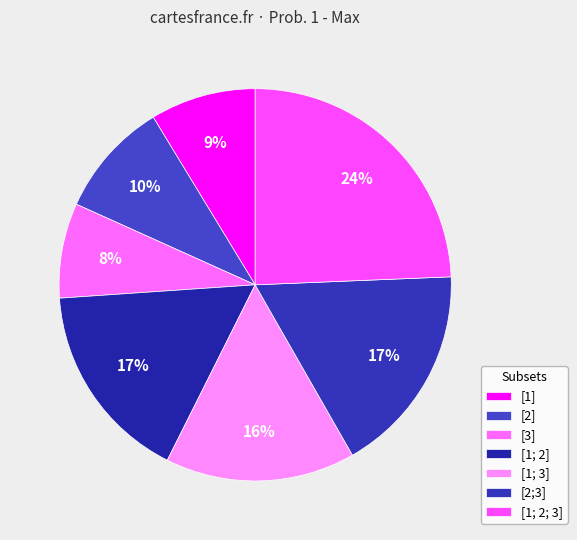

How many slices are in this pie chart?

7